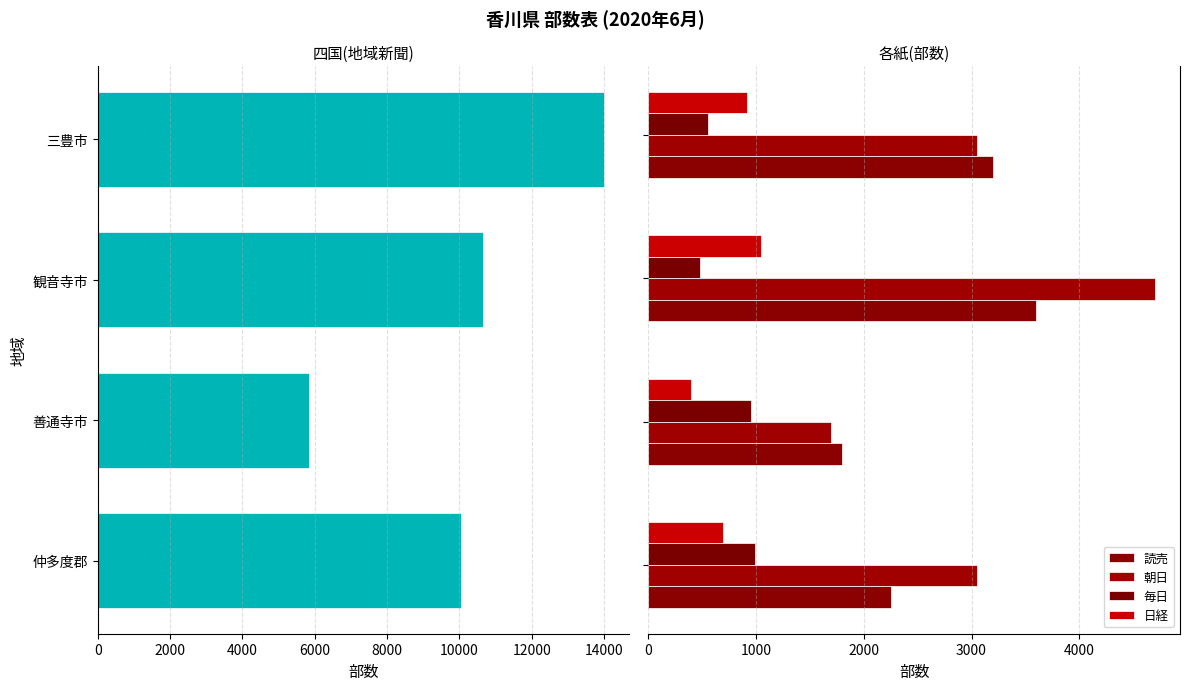

Which series has the largest total across all categories?

四国